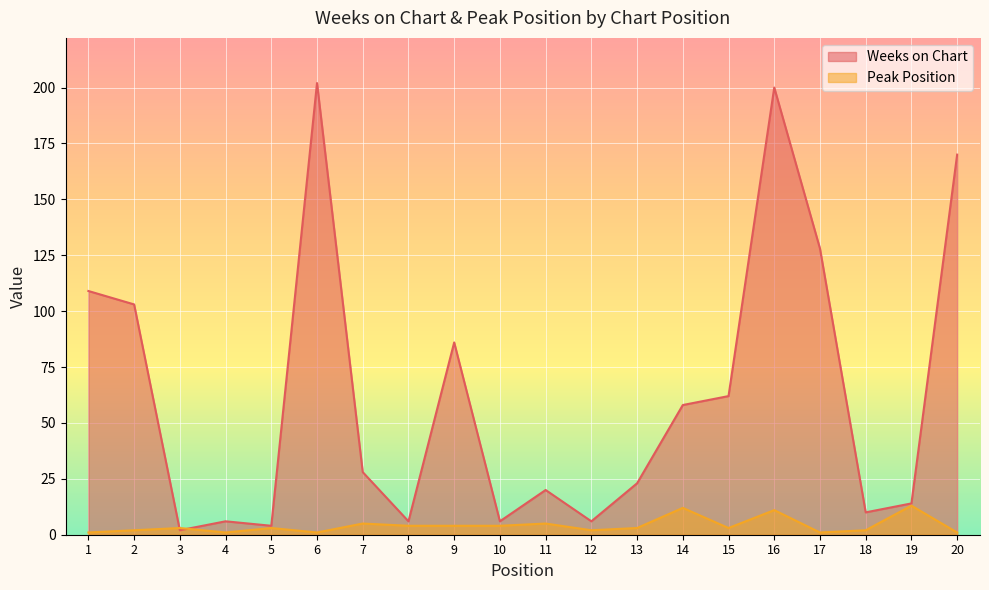

What is the value of the Weeks on Chart point at the 12th from the left?

6